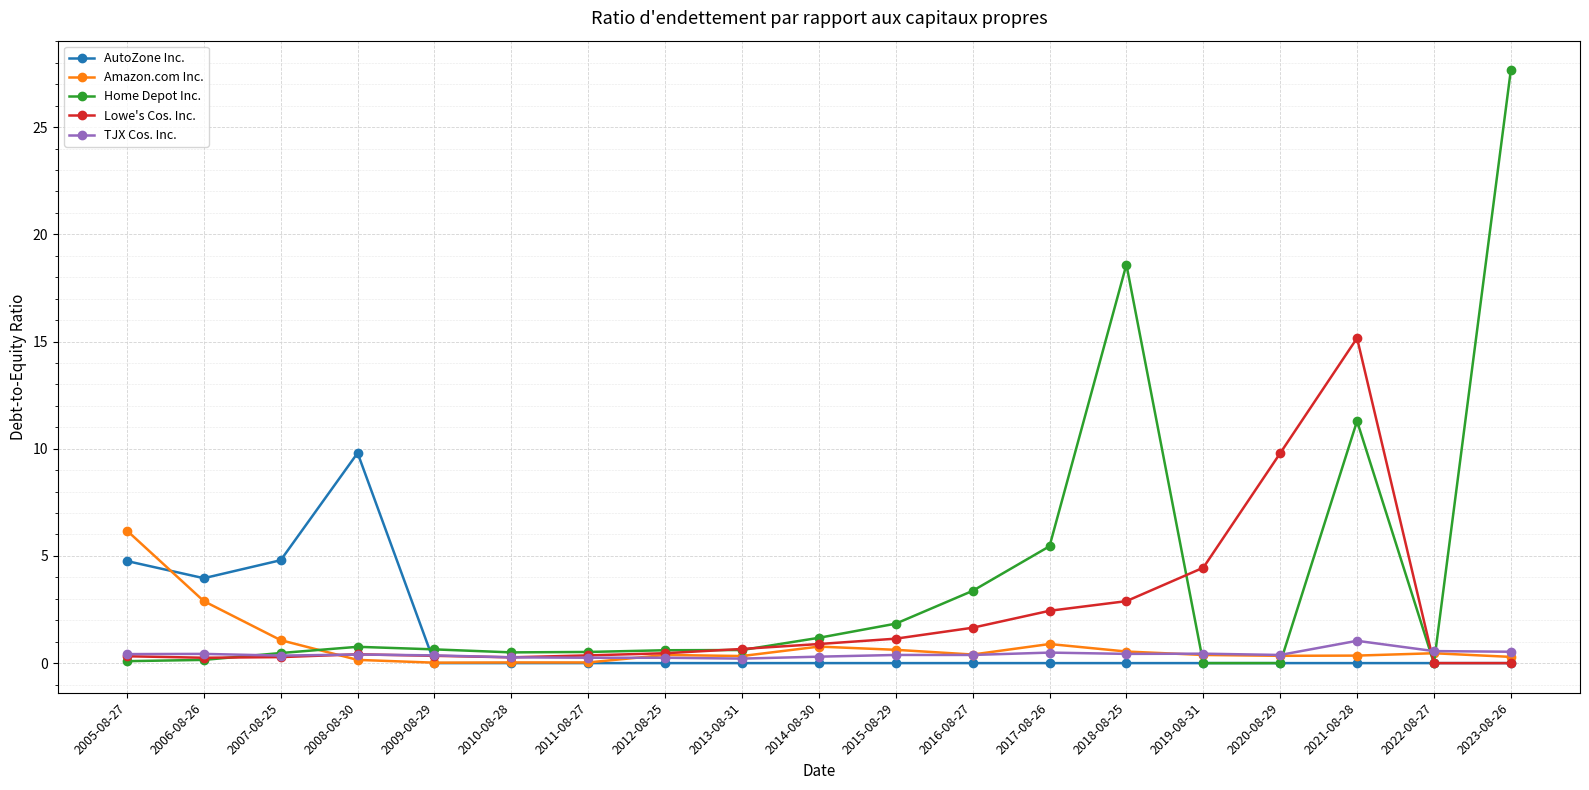

Is it true that Amazon.com Inc. equals 2.9 at 2006-08-26?

True